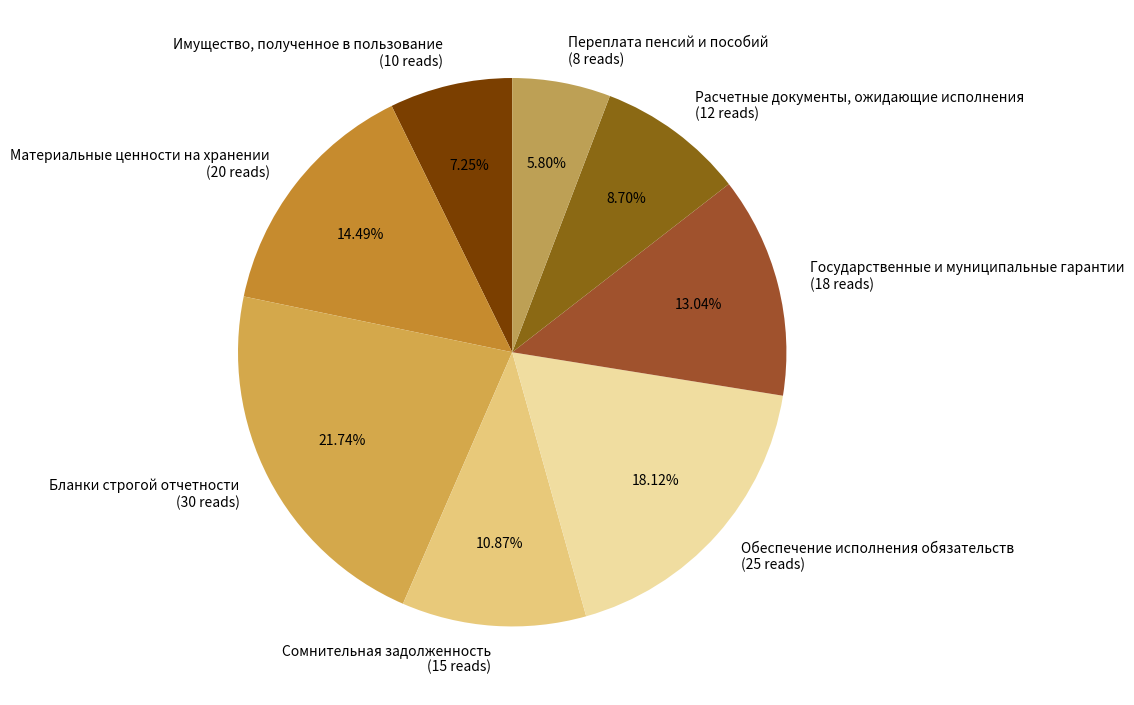

Do Сомнительная задолженность and Государственные и муниципальные гарантии together represent more than half of the pie?

No